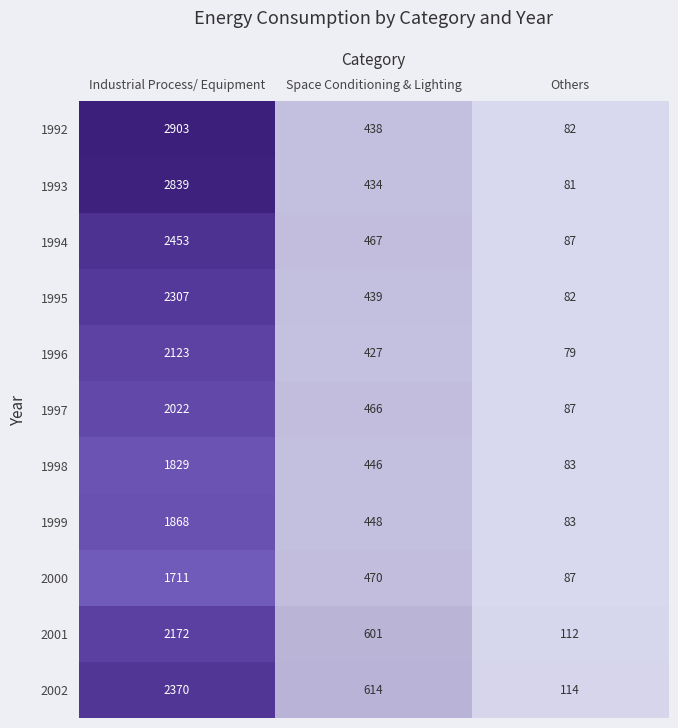

Which series has the largest total across all categories?

1992